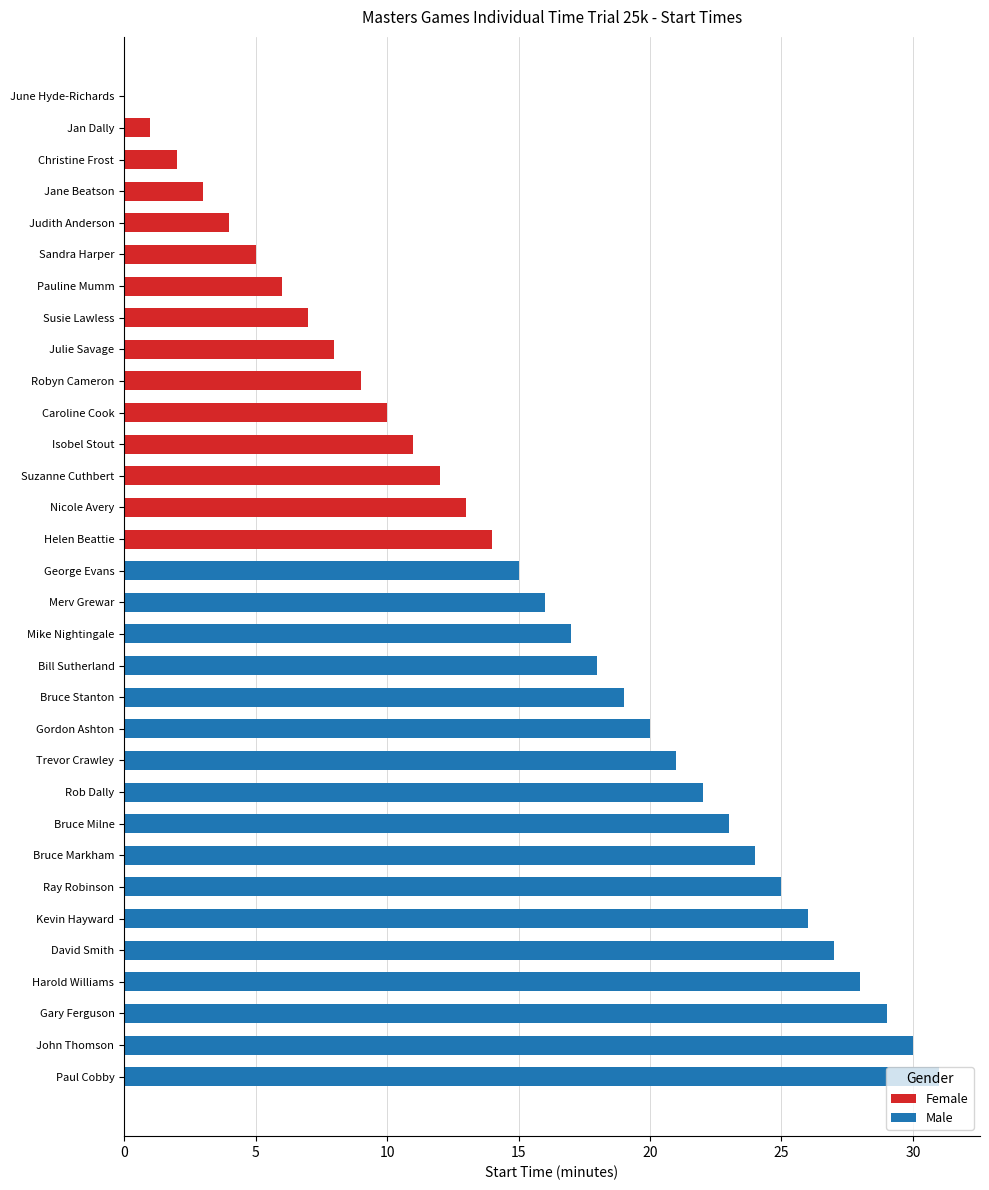

Approximately how many times larger is the value at Gary Ferguson compared to Christine Frost?

14.5